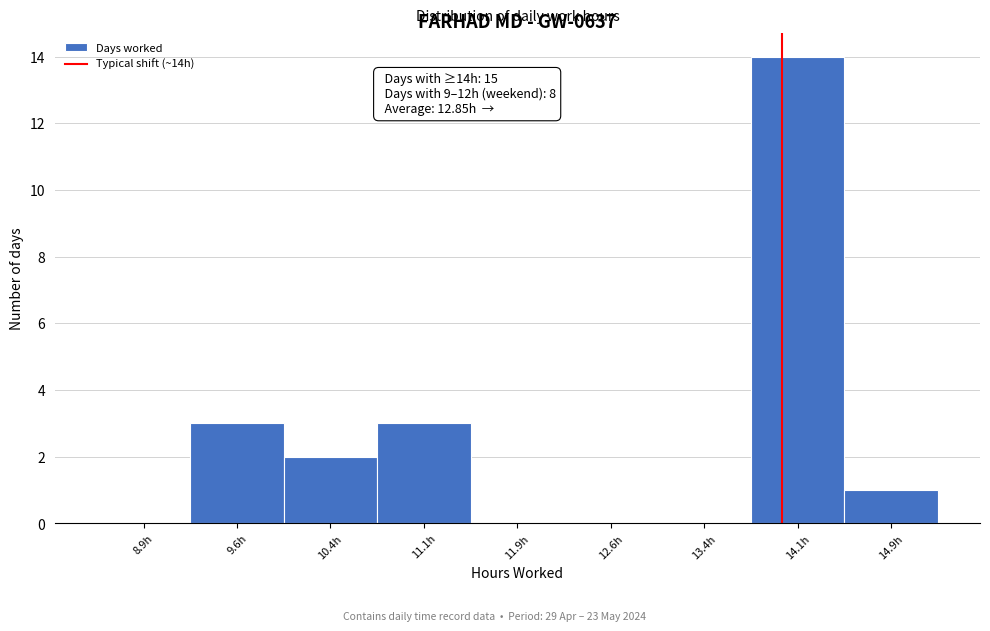

Over which range of the x-axis is the bar tallest?

13.75 to 14.50